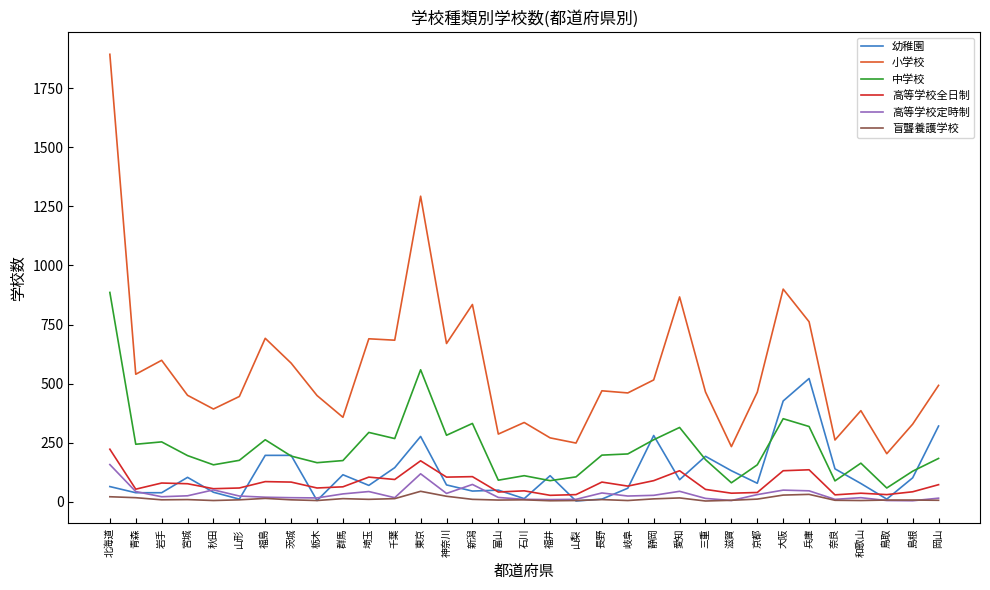

The 高等学校全日制 series shows 93 at 北海道. True or false?

False